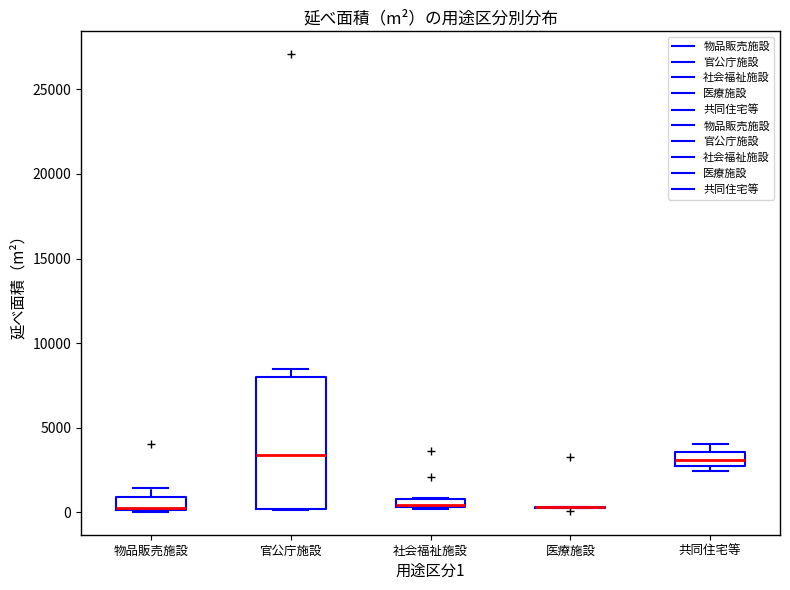

Where is the upper edge of the box for 共同住宅等 on the y-axis? The values are not printed on the chart, so give them approximately, as read against the axis.

3500